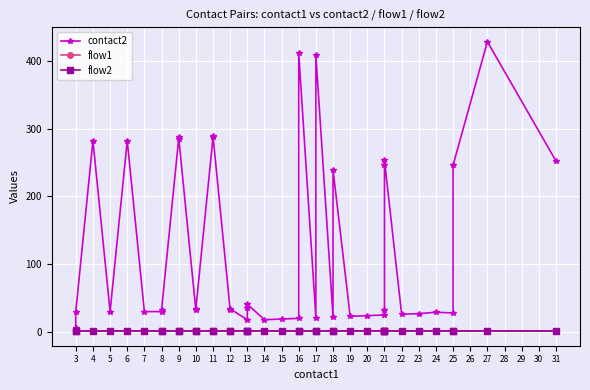

What are all the series names shown in the legend?

contact2, flow1, flow2